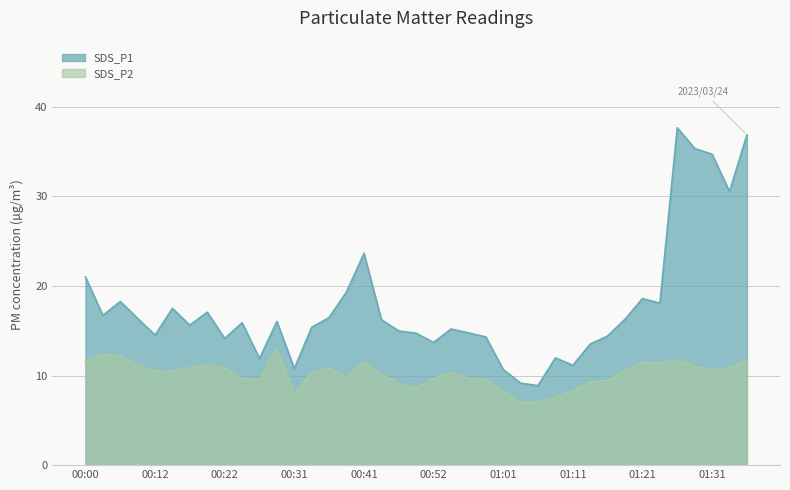

Reading right to left, what are all the values shown in this chart?

SDS_P1: 36.9	30.6	34.7	35.4	37.7	18.1	18.6	16.3	14.4	13.5	11.2	12.0	8.9	9.2	10.7	14.3	14.8	15.2	13.7	14.7	15.0	16.2	23.6	19.4	16.5	15.4	10.8	16.1	11.9	15.9	14.2	17.1	15.6	17.5	14.5	16.4	18.3	16.7	21.0
SDS_P2: 11.7	10.9	10.7	11.0	11.7	11.4	11.5	10.6	9.5	9.3	8.3	7.5	7.0	7.0	8.2	9.6	9.7	10.4	9.7	8.6	9.1	10.2	11.6	9.8	10.8	10.4	8.0	13.0	9.6	9.7	10.9	11.1	10.9	10.5	10.5	11.2	12.2	12.4	11.7